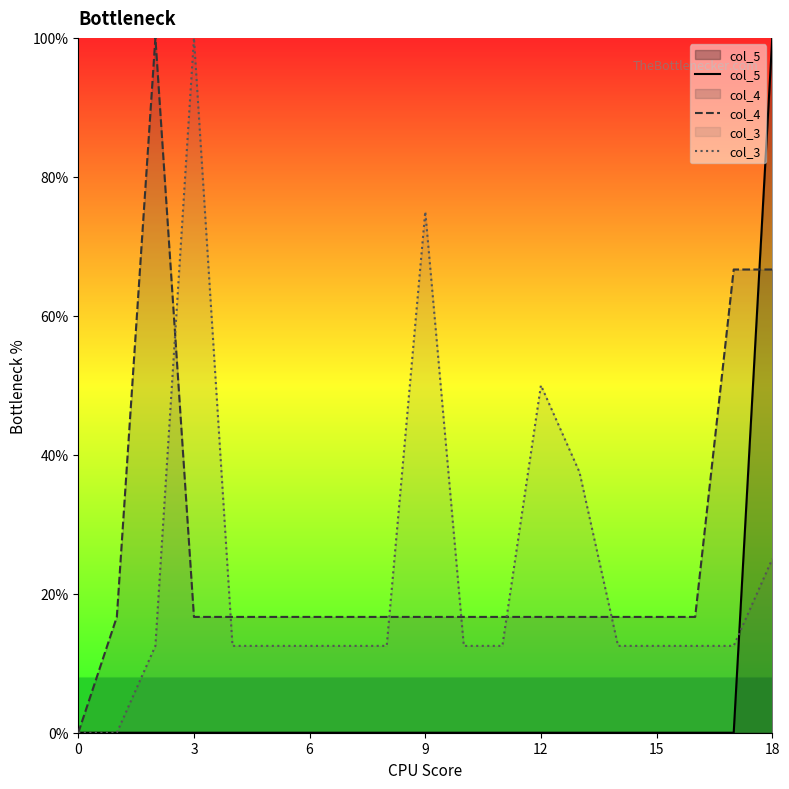

List the series in order of their peak value, lowest first.

col_5, col_4, col_3